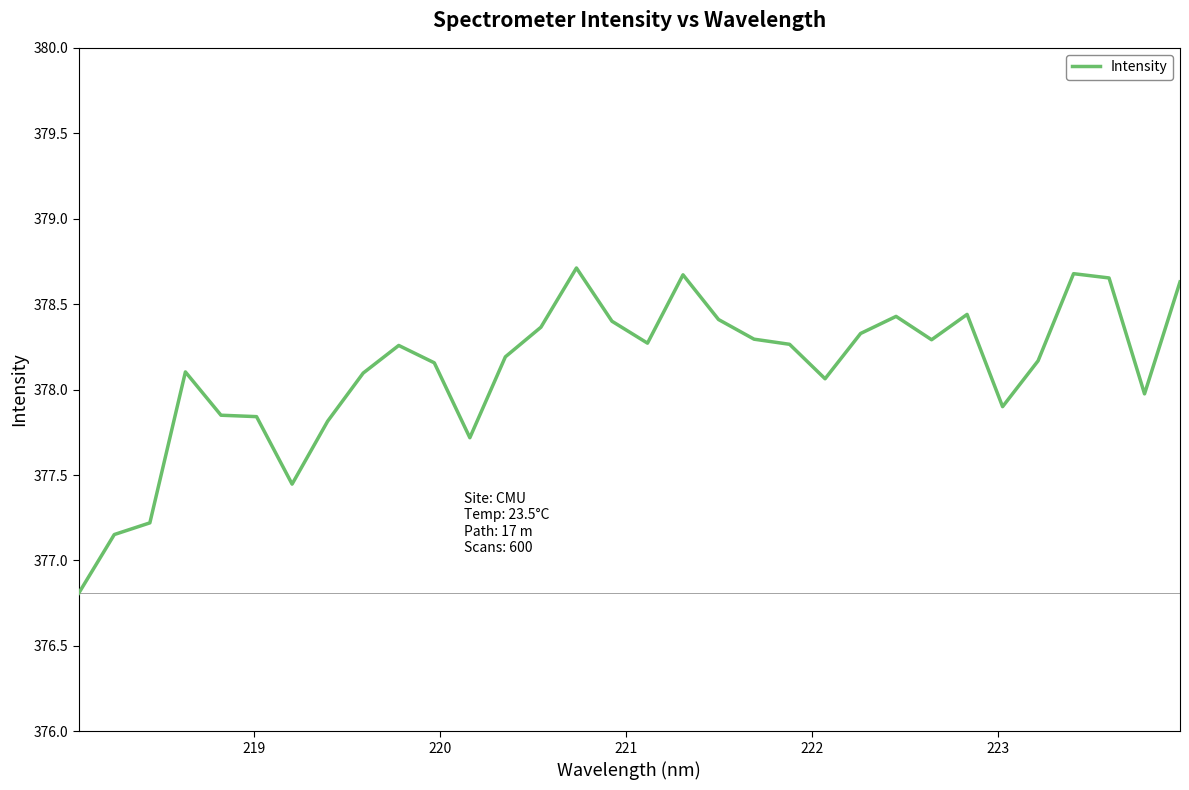

How many lines are shown in the chart?

1